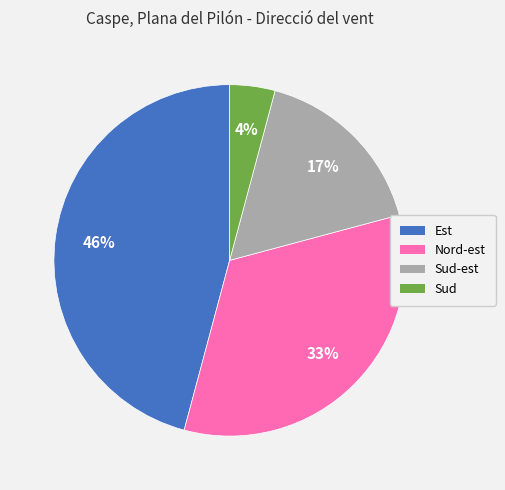

To the nearest percent, what is the difference between the largest and smallest slice percentages?

42%